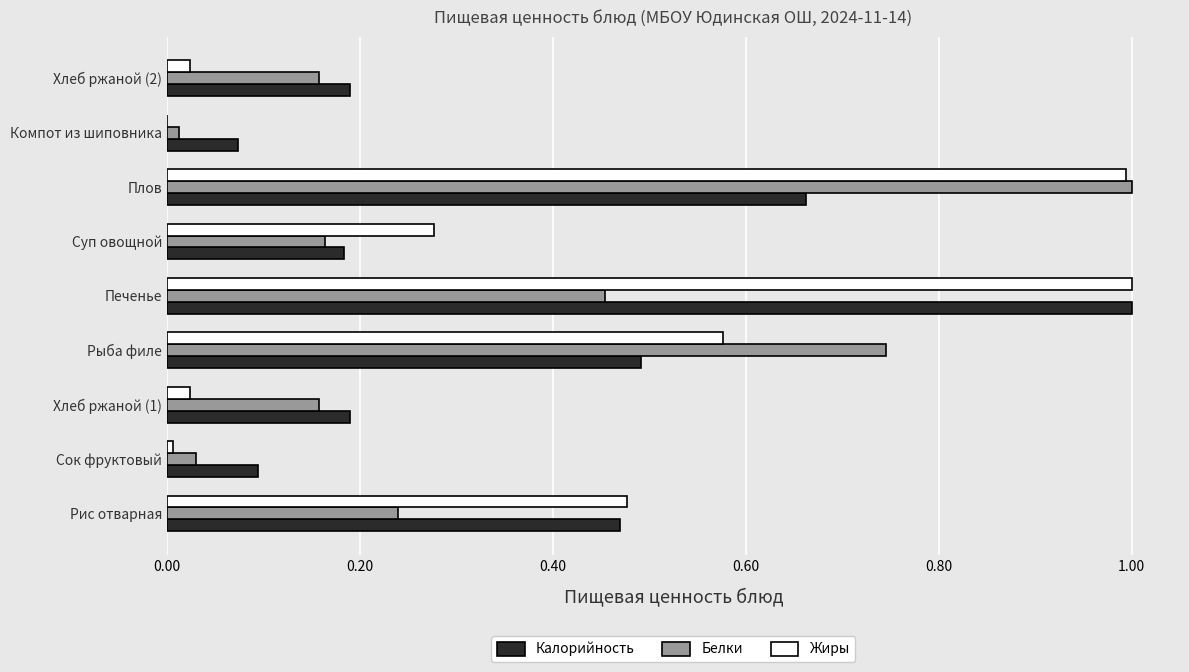

Which series has the widest spread of values?

Жиры